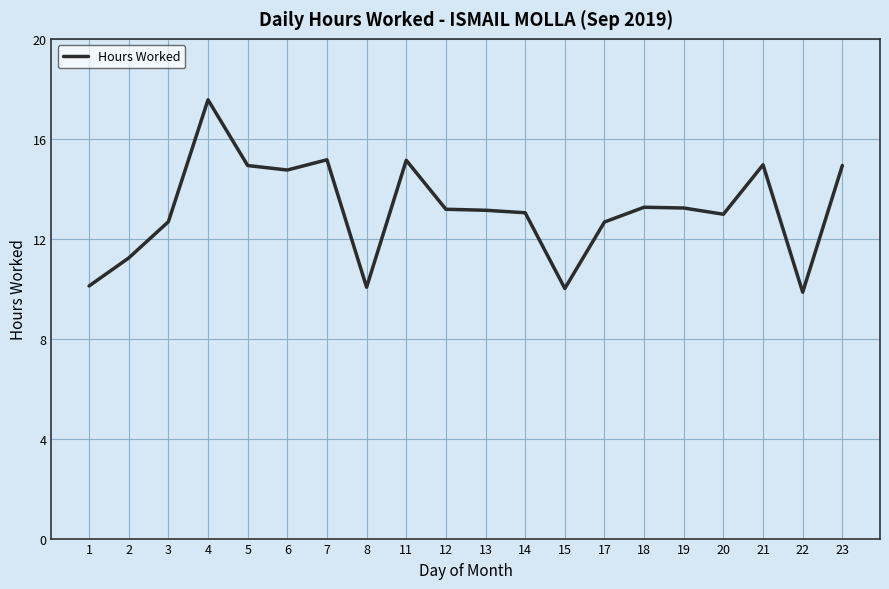

How many lines are shown in the chart?

1